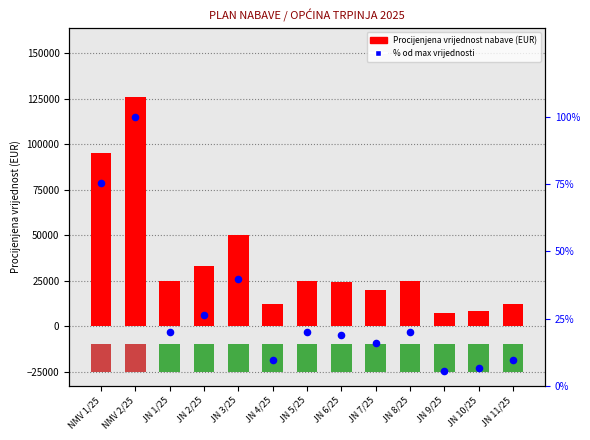

At how many categories does at least one series exceed 29120?

4